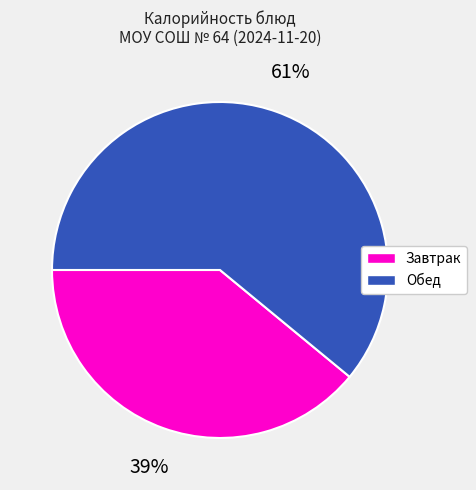

Is there any slice that represents more than half of the pie?

Yes